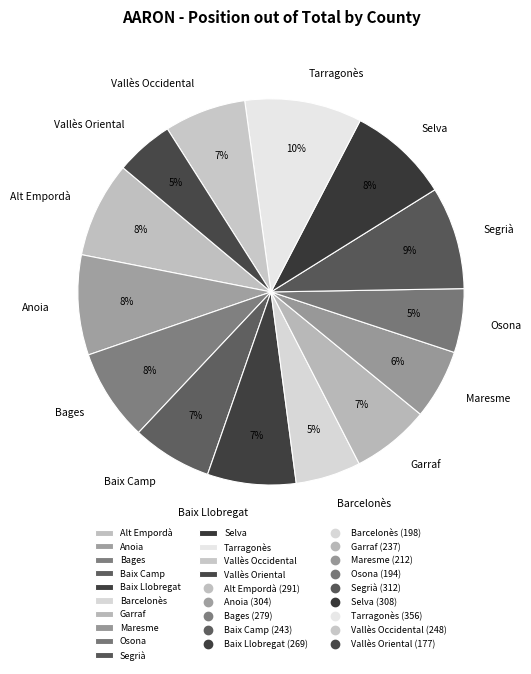

To the nearest percent, what is the difference between the largest and smallest slice percentages?

5%